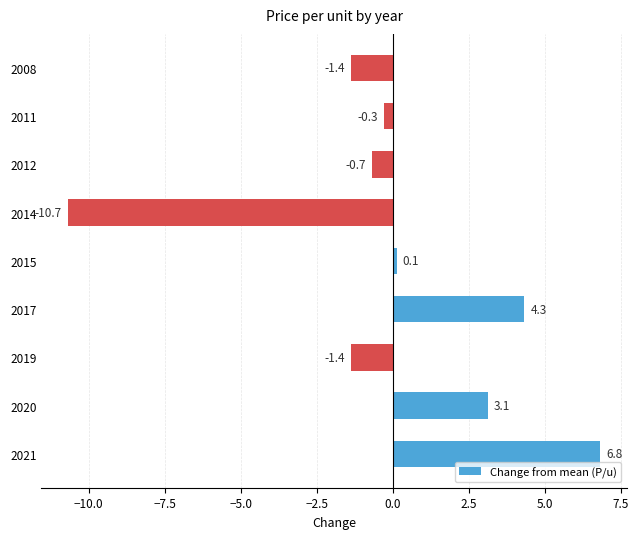

What is the difference between the second highest and second lowest values?

5.7